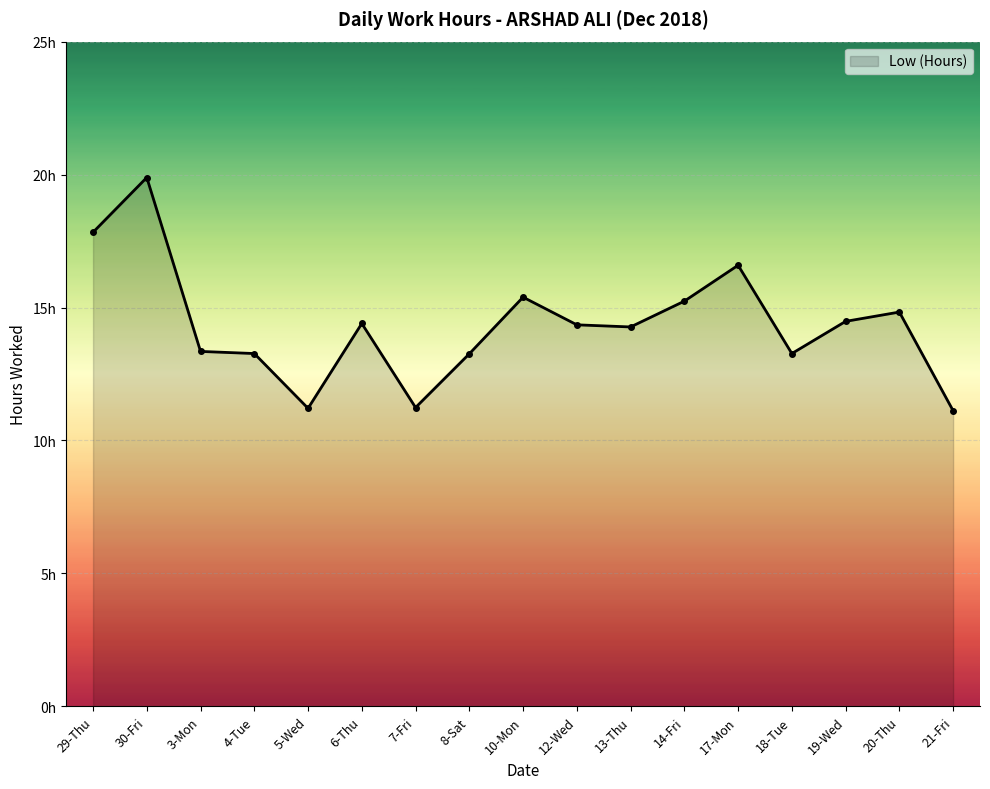

What is the minimum value shown in the chart?

11.1